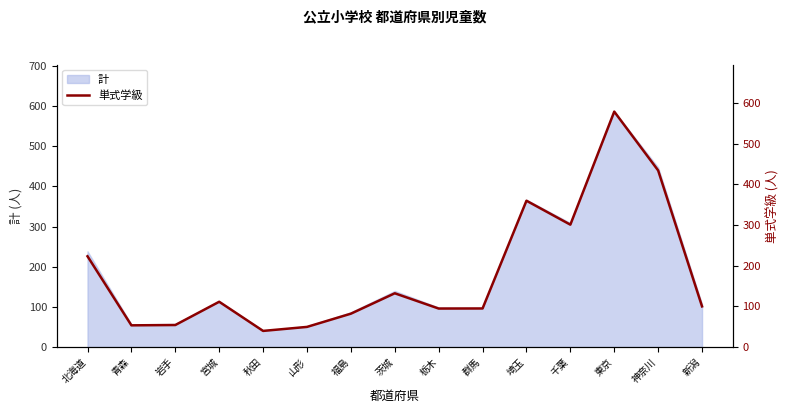

How many lines are shown in the chart?

1